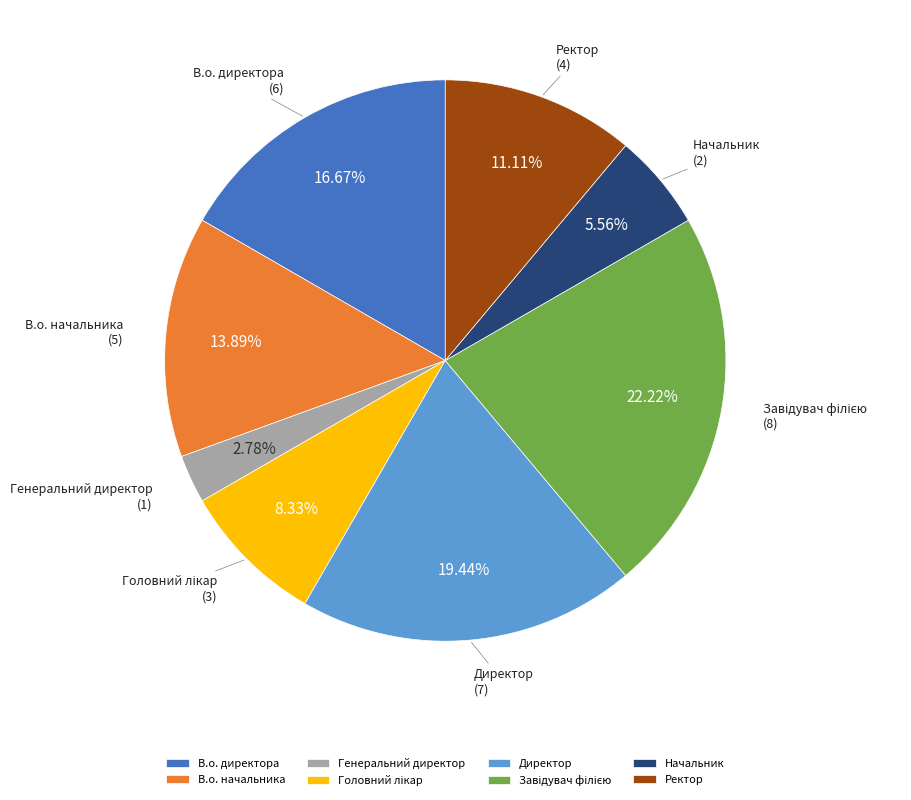

True or false: Ректор accounts for 23% of the total.

False